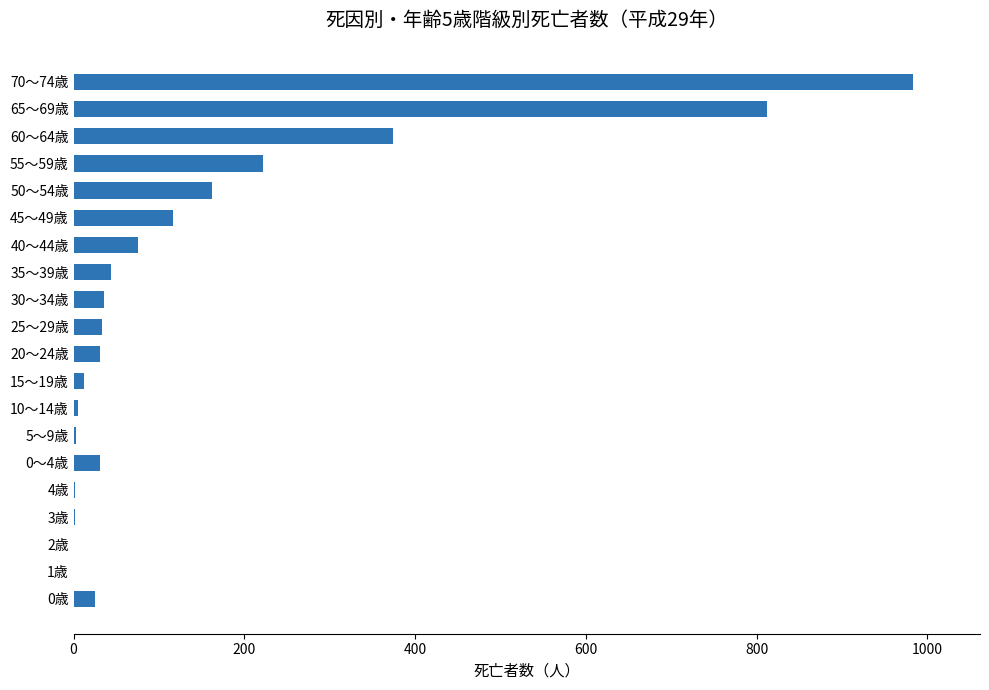

True or false: the data shows 222 at 55～59歳.

True